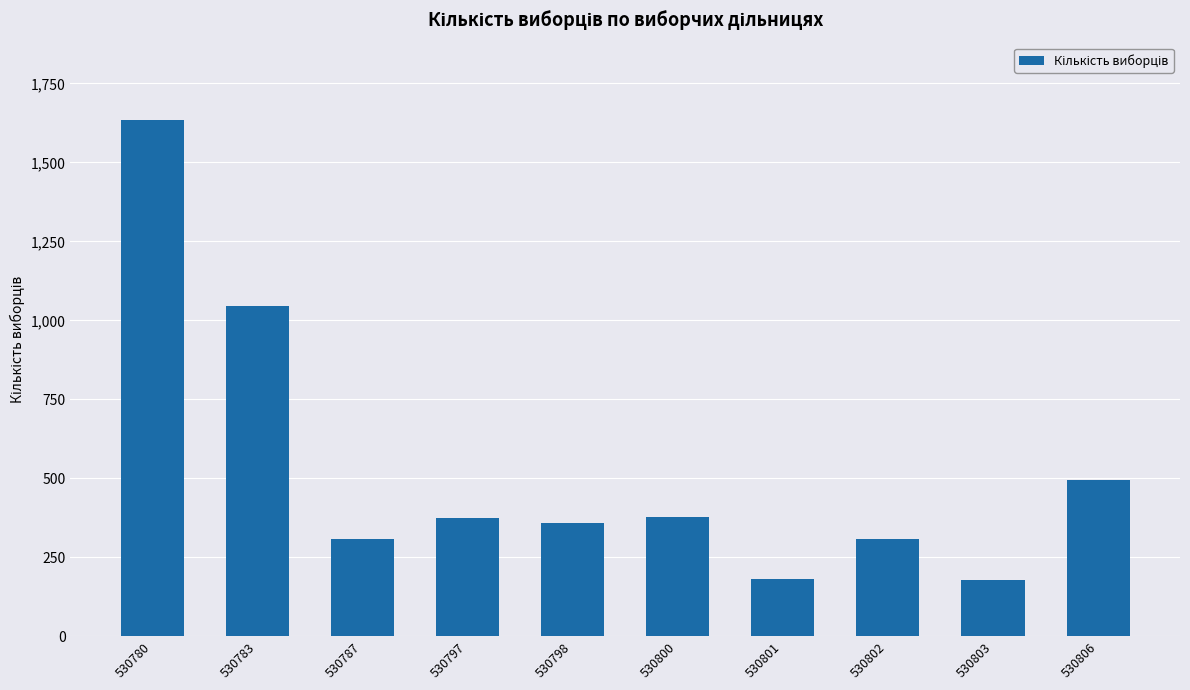

What is the approximate value at 530801?

182